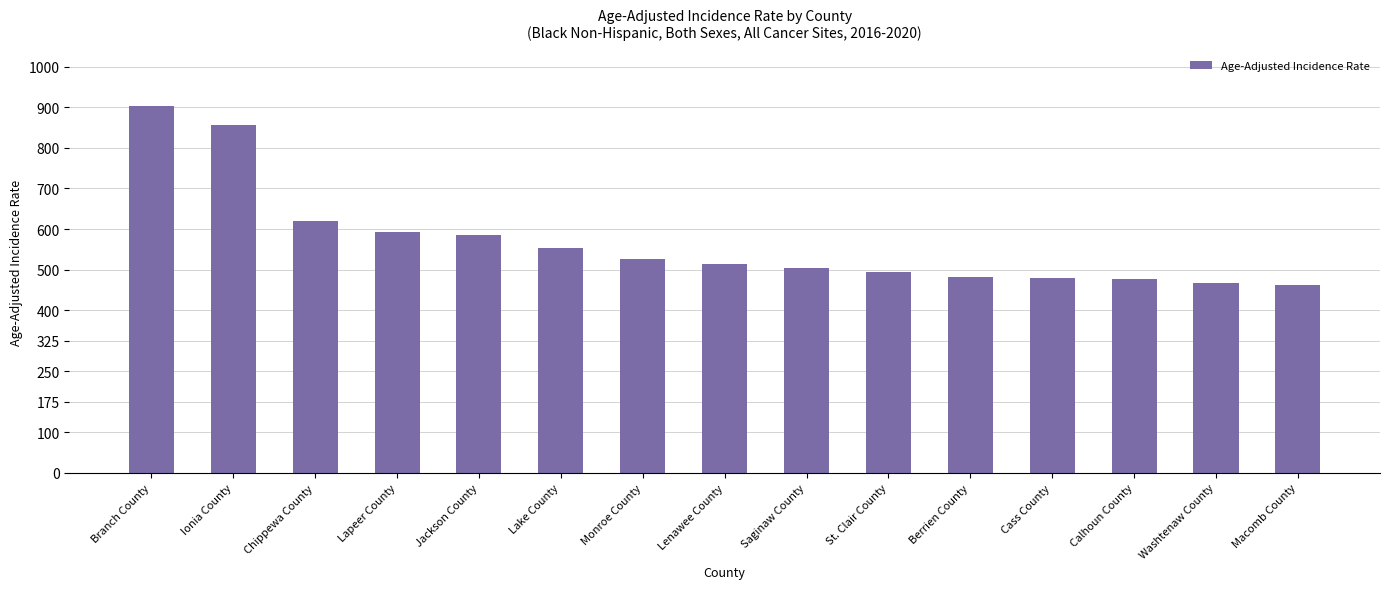

Approximately how many times larger is the value at Chippewa County compared to Ionia County?

0.7